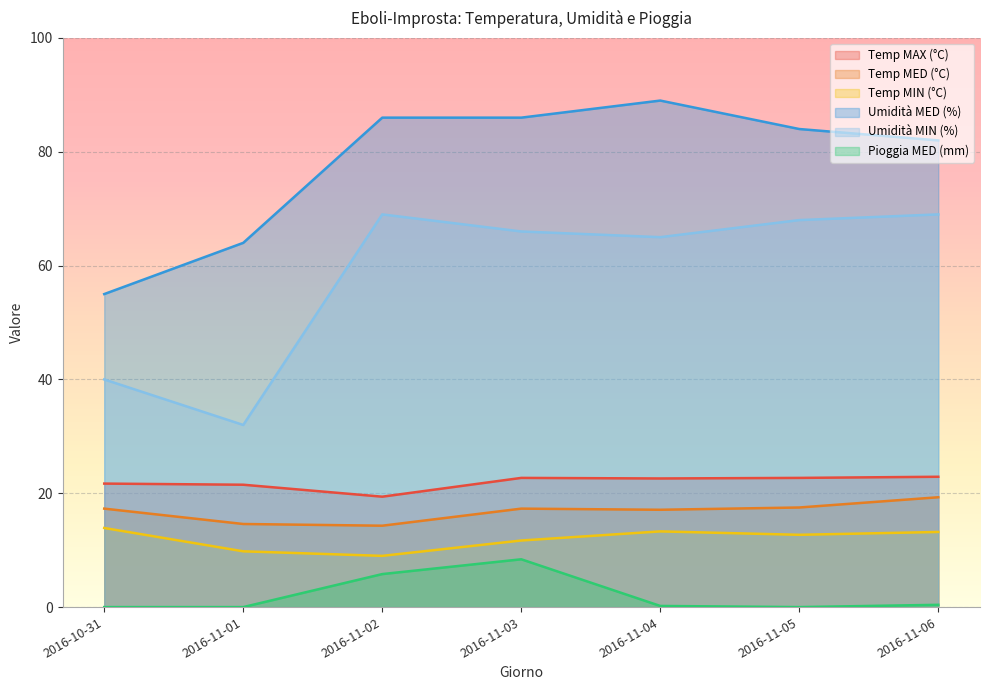

What is the value of the Umidità MED (%) point at the 1st from the left?

55.0